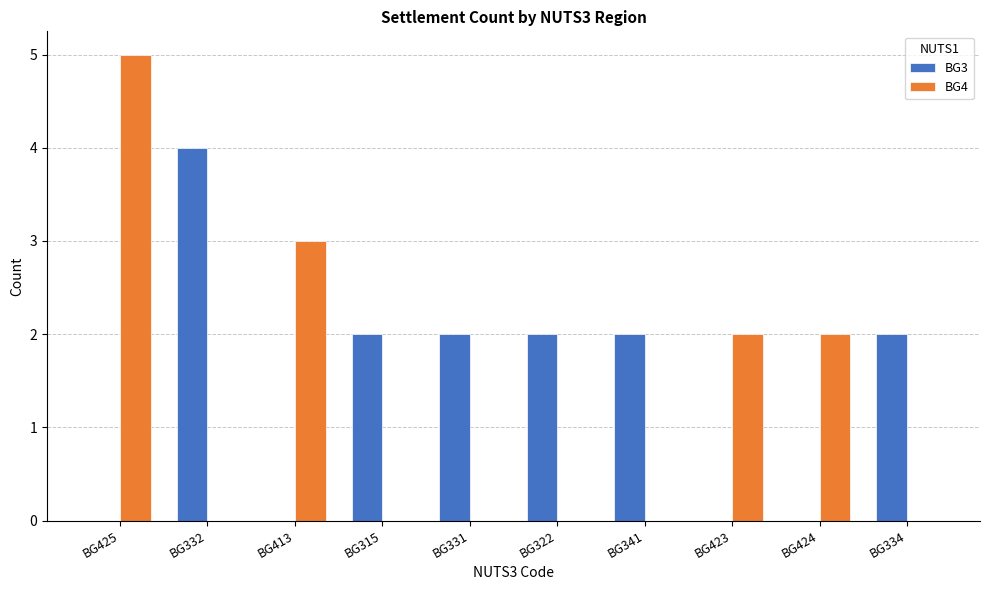

What is the sum of the BG3 values at BG334 and BG341?

4